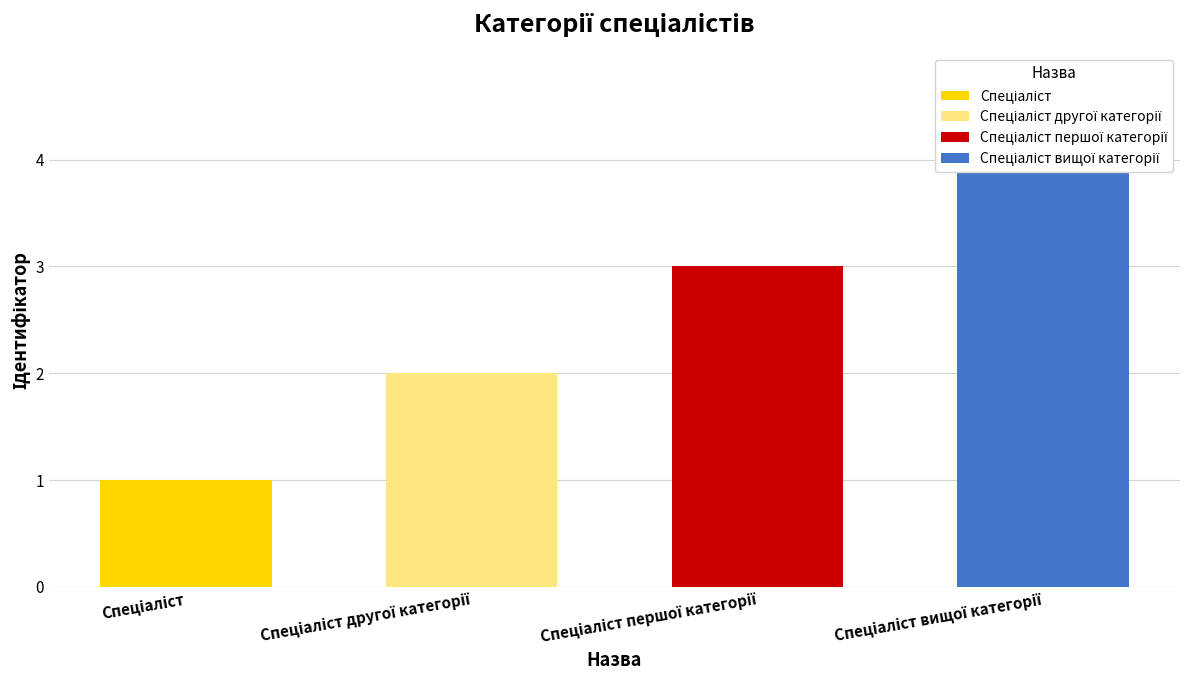

Which category has the lowest value across all series?

Спеціаліст